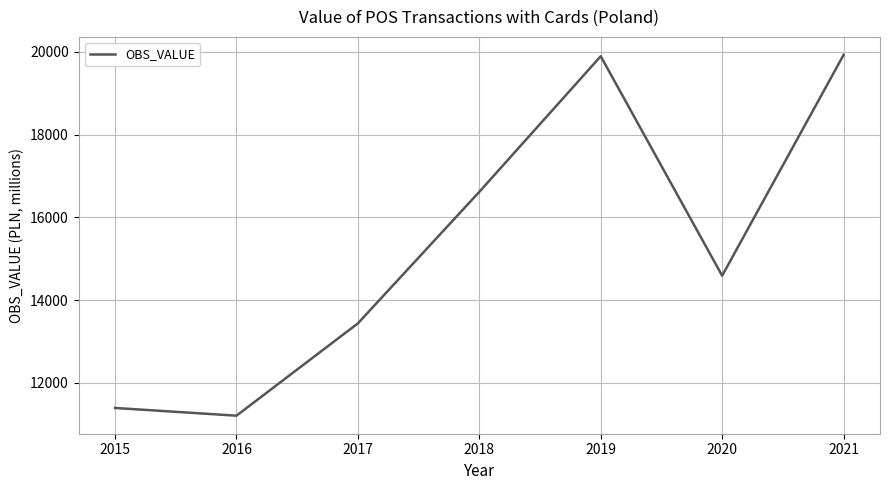

What is the approximate value at 2021?

19926.4